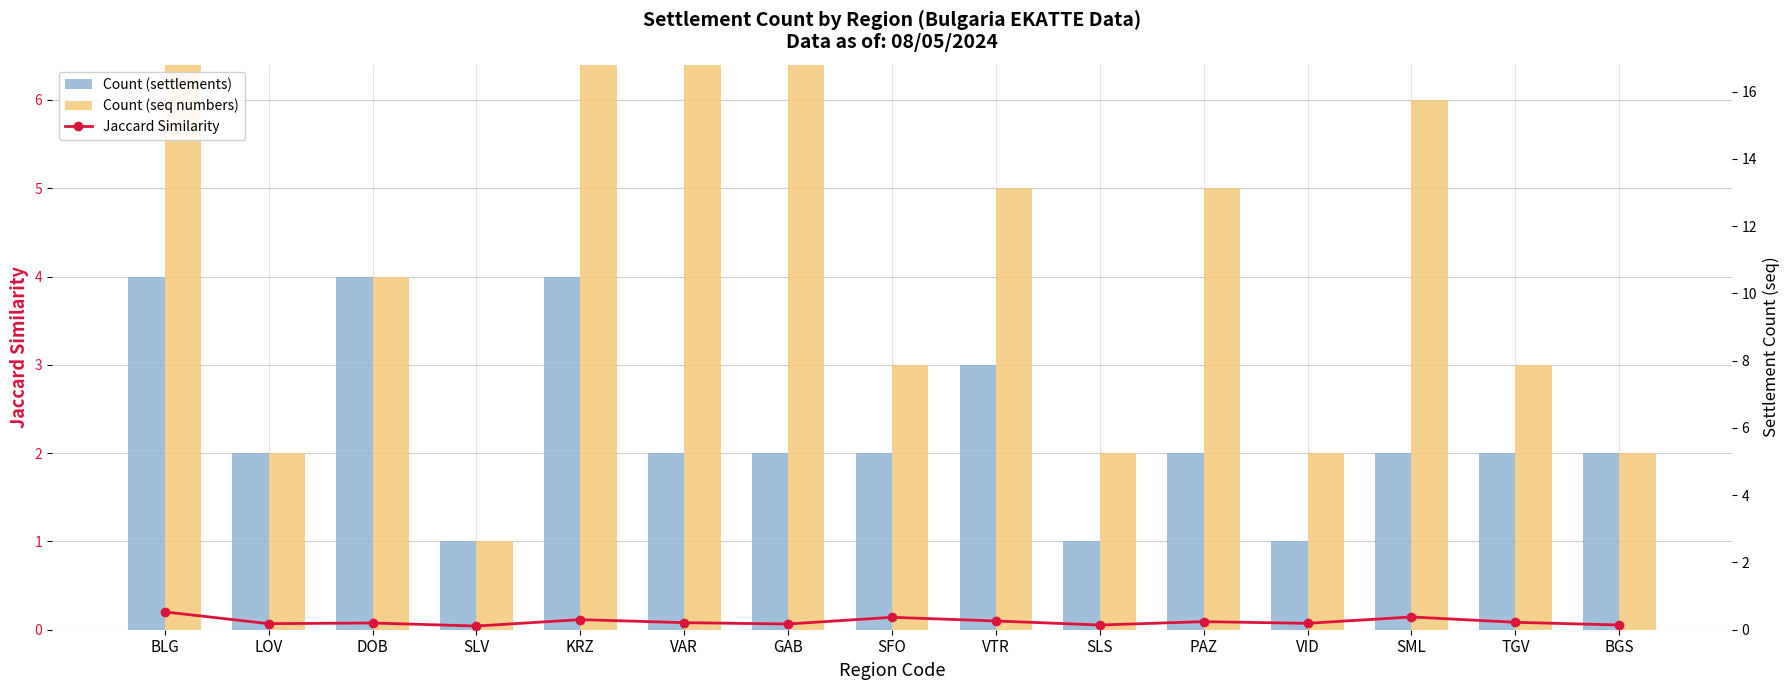

The Count (settlements) series shows 3.5 at VAR. True or false?

False